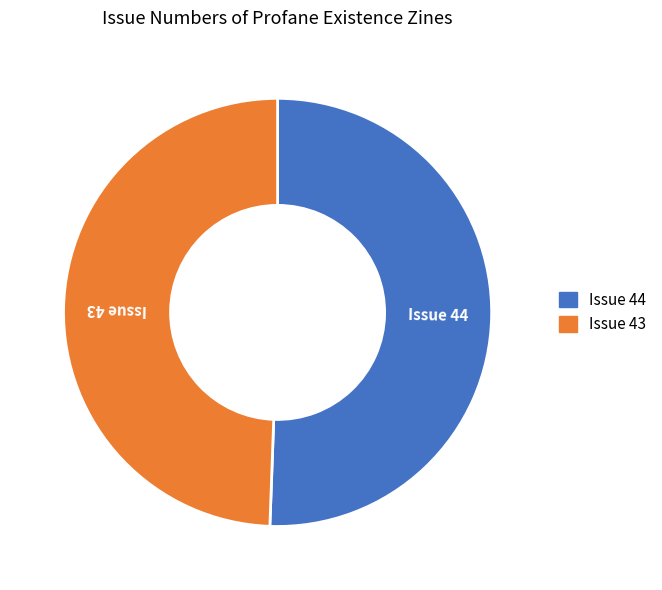

How many segments does this pie chart have?

2